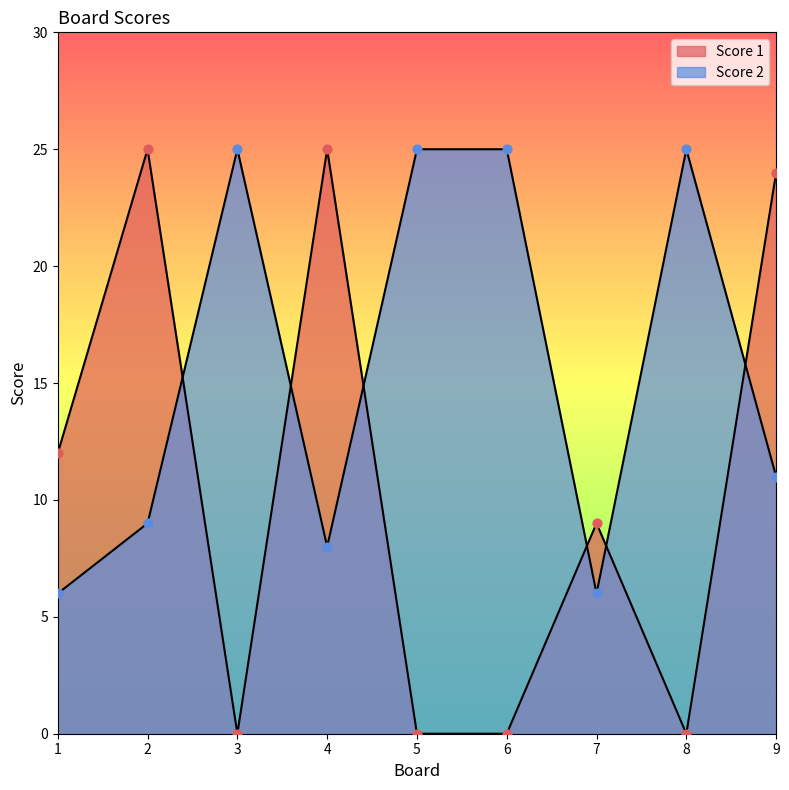

Which series has the largest total across all categories?

Score 2